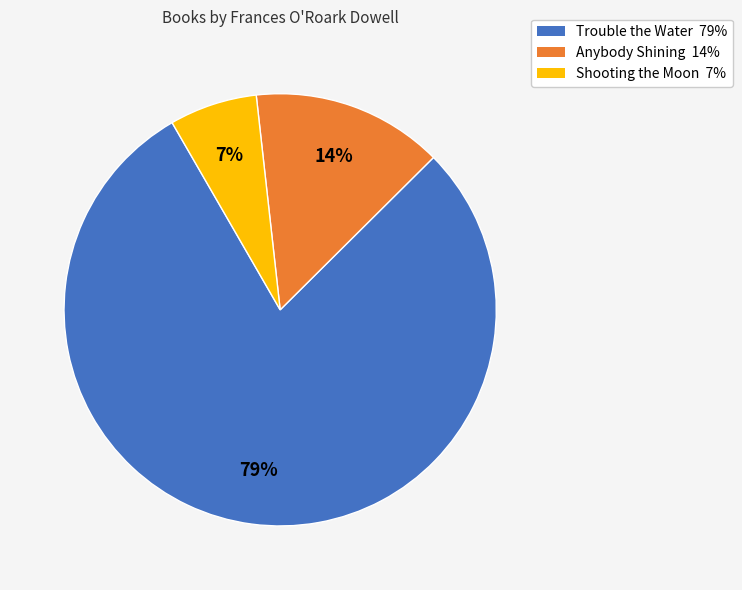

To the nearest percent, what portion does Trouble the Water represent?

79%